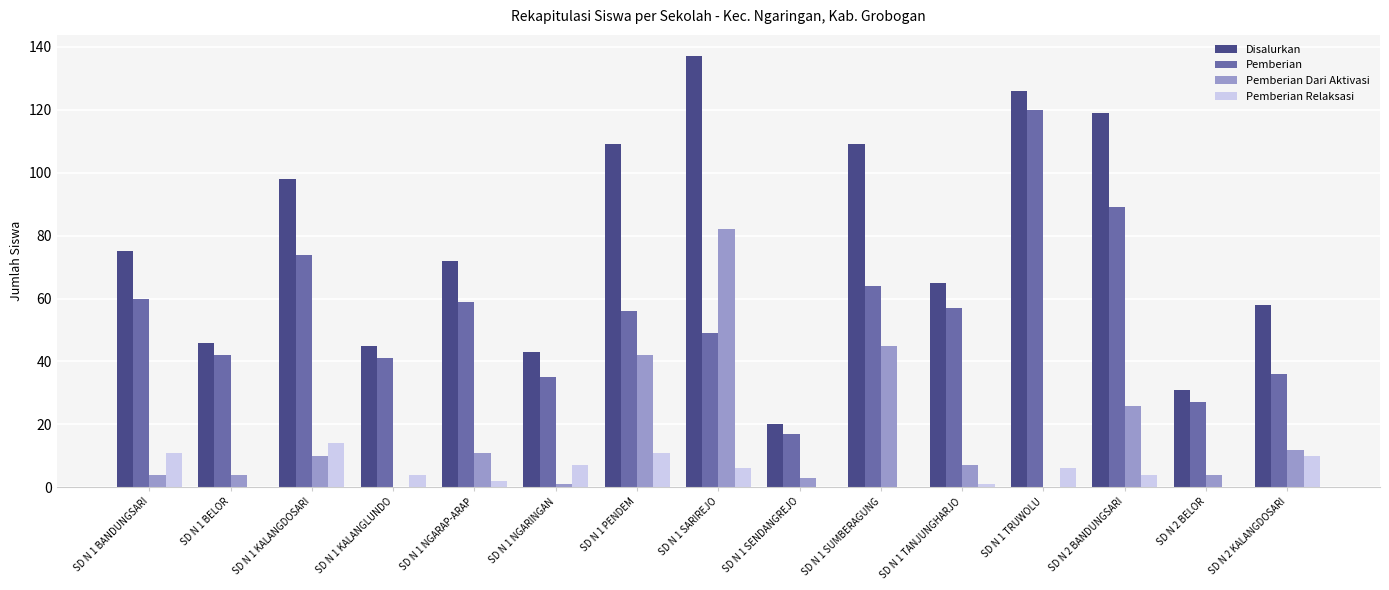

What is the sum of all Pemberian Dari Aktivasi values?

251